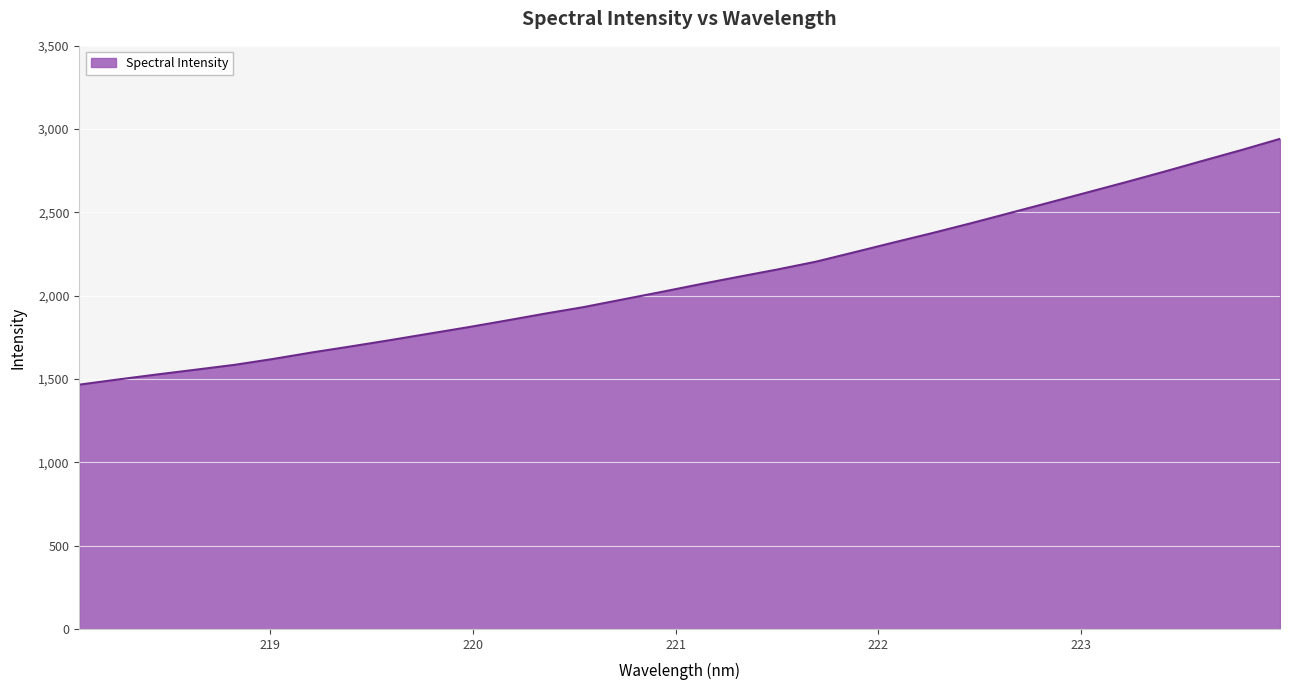

What is the greatest value displayed?

2941.7